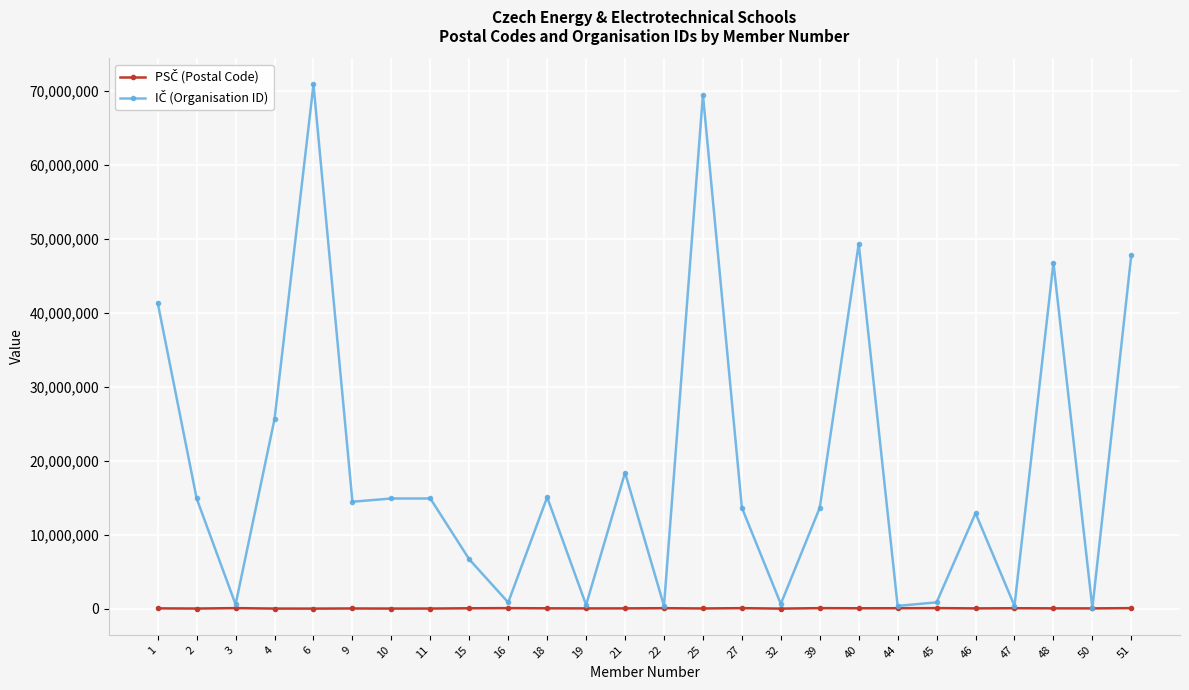

What is the maximum value shown in the chart?

70837881